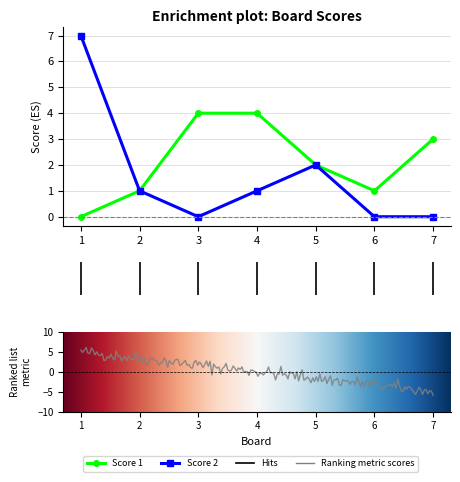

Rank the series at 1 from lowest to highest value.

Score 1, Score 2